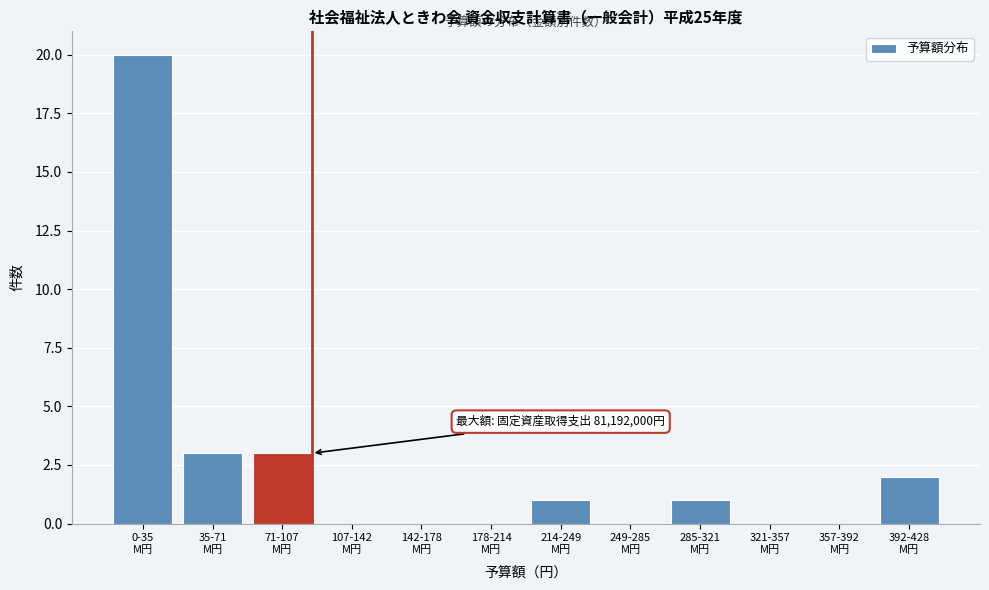

What is the sum of all values?

30